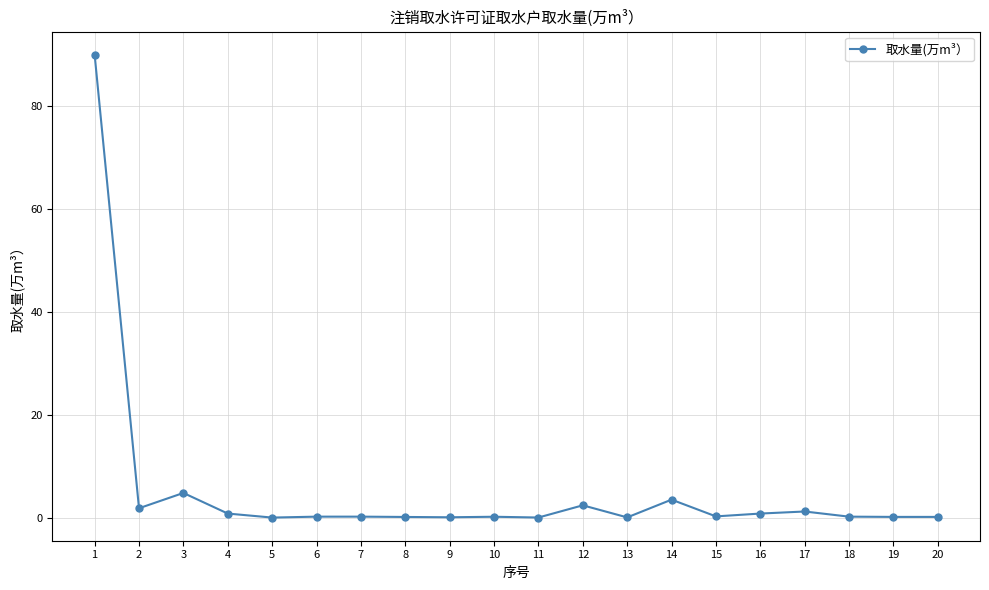

True or false: the data has more than 0 interior local peaks.

True